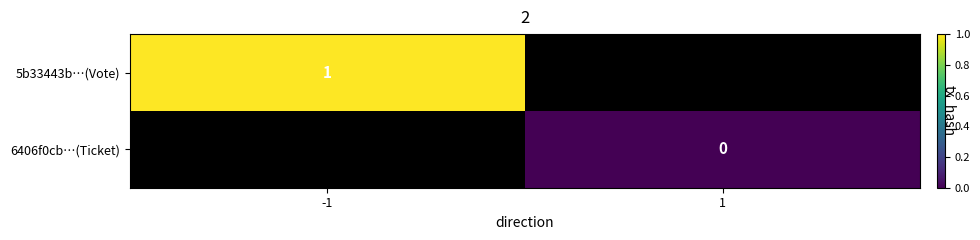

Is the value of 5b33443b…(Vote) at -1 greater than the value of 6406f0cb…(Ticket) at 1?

Yes